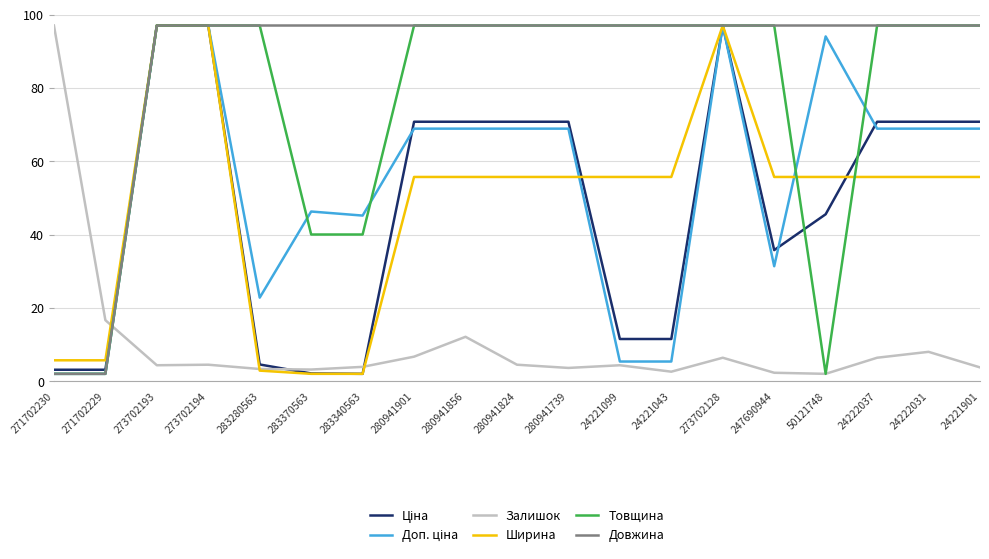

Which series changed the most between 273702194 and 283370563?

Ширина